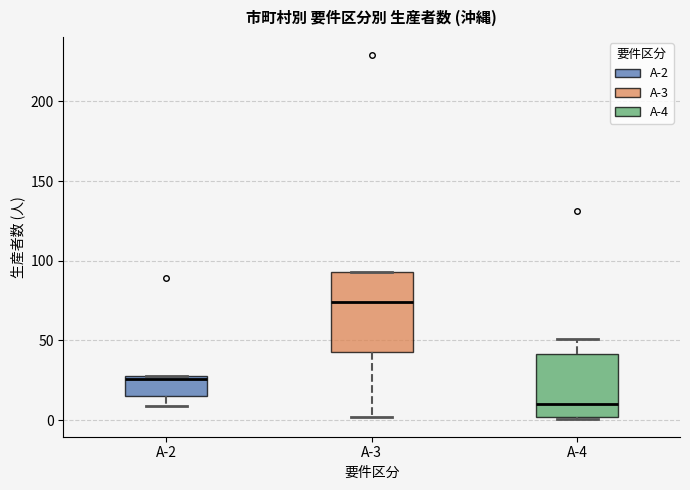

Where is the lower edge of the box for A-4 on the y-axis? The values are not printed on the chart, so give them approximately, as read against the axis.

0